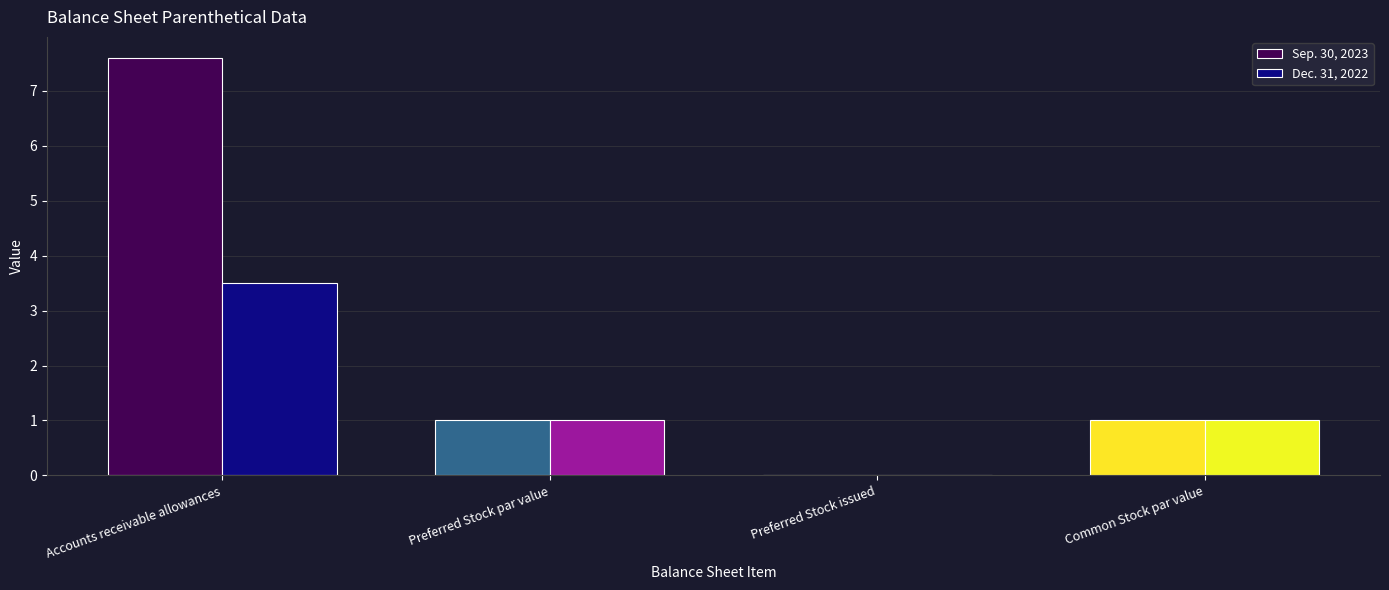

Between Accounts receivable allowances and Preferred Stock issued, which series saw the biggest shift?

Sep. 30, 2023